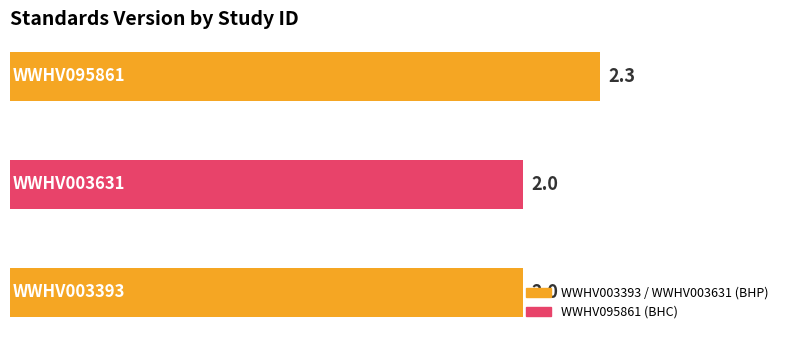

Count the values in the range 2 to 3.

3